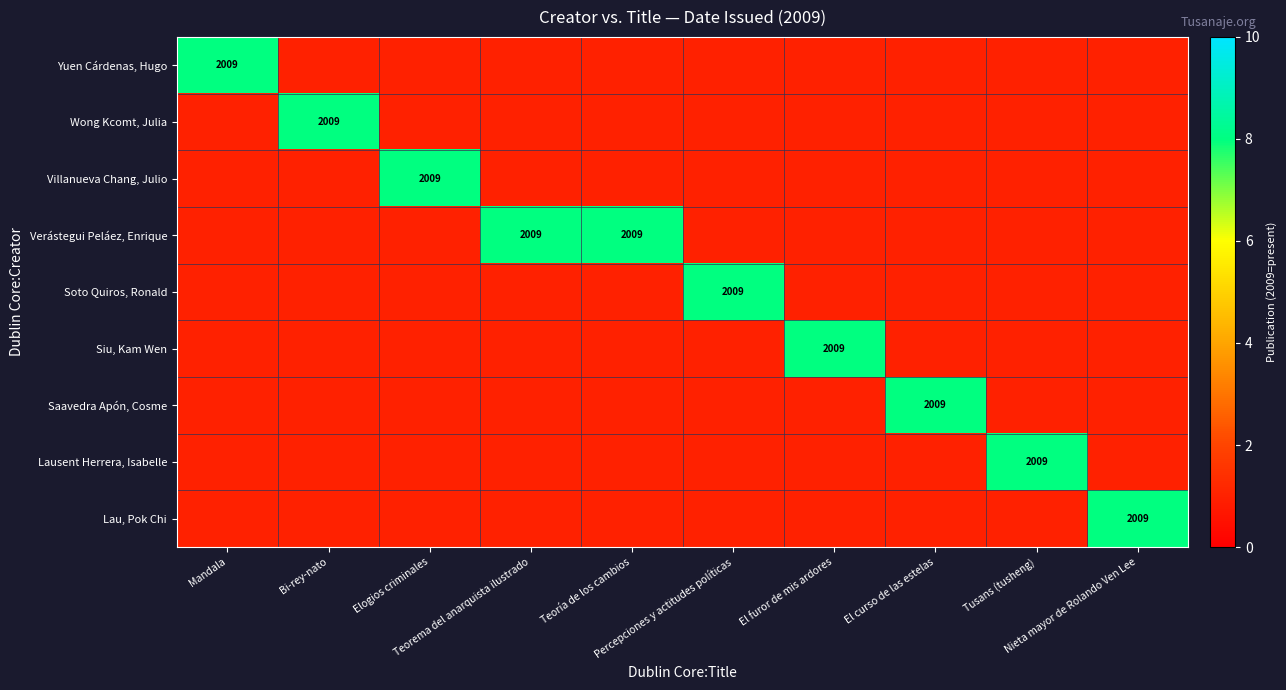

The Villanueva Chang, Julio series shows 0 at Teorema del anarquista ilustrado. True or false?

False